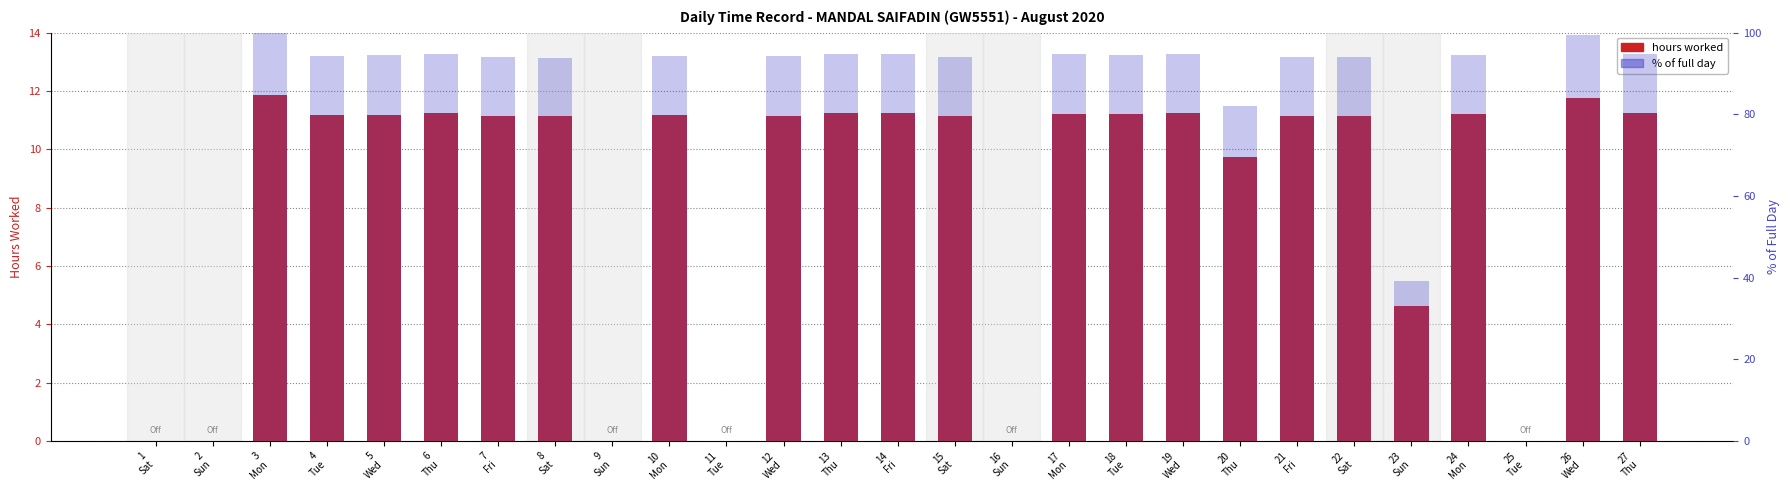

Where does the hours worked series first go above 11?

3
Mon